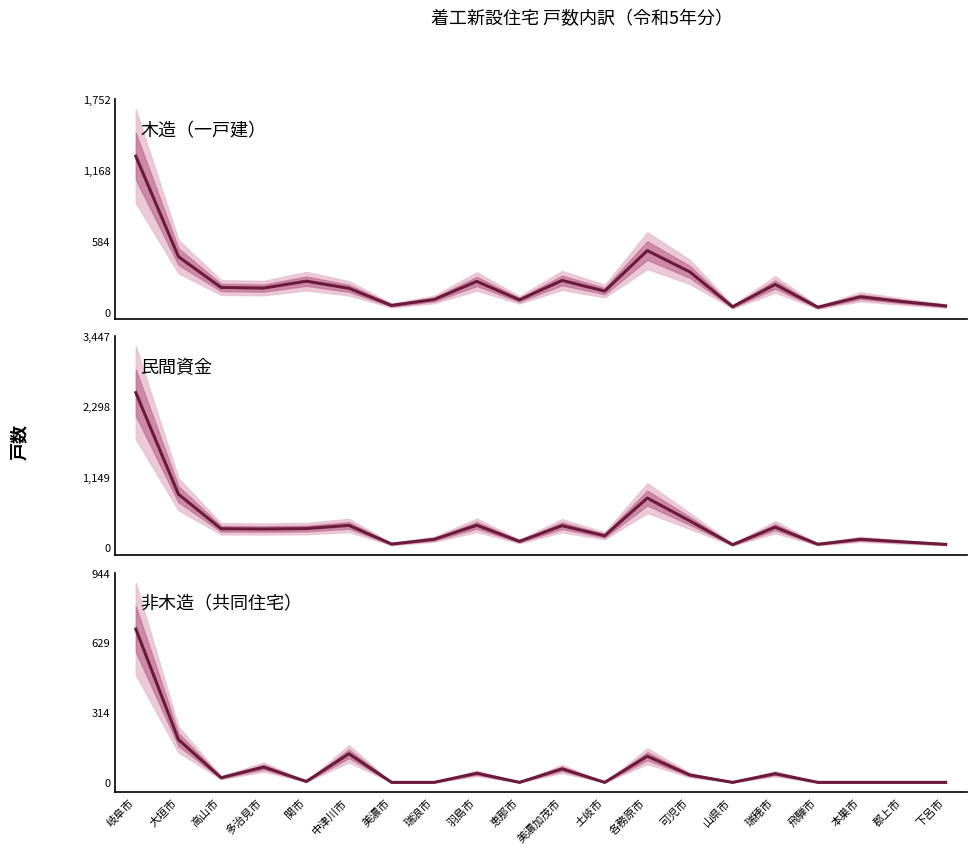

What is the label of the 19th point from the left?

郡上市